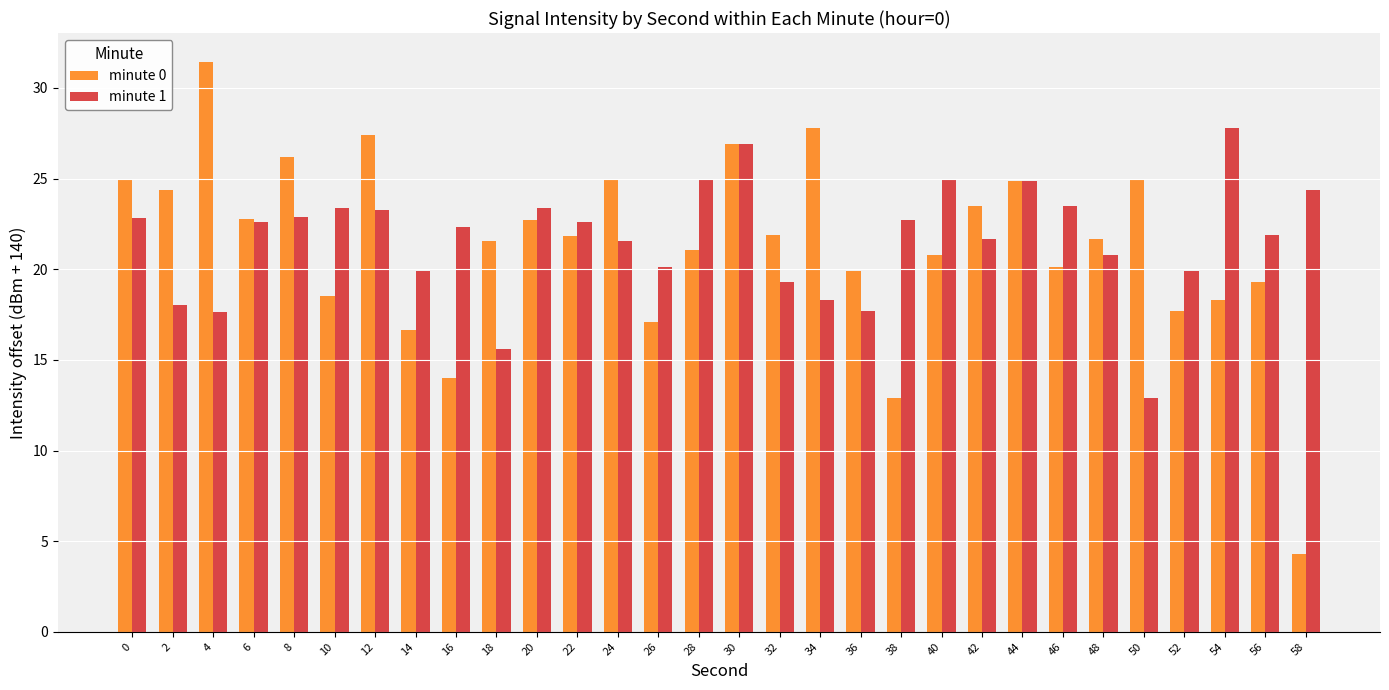

How many series are shown in this chart?

2